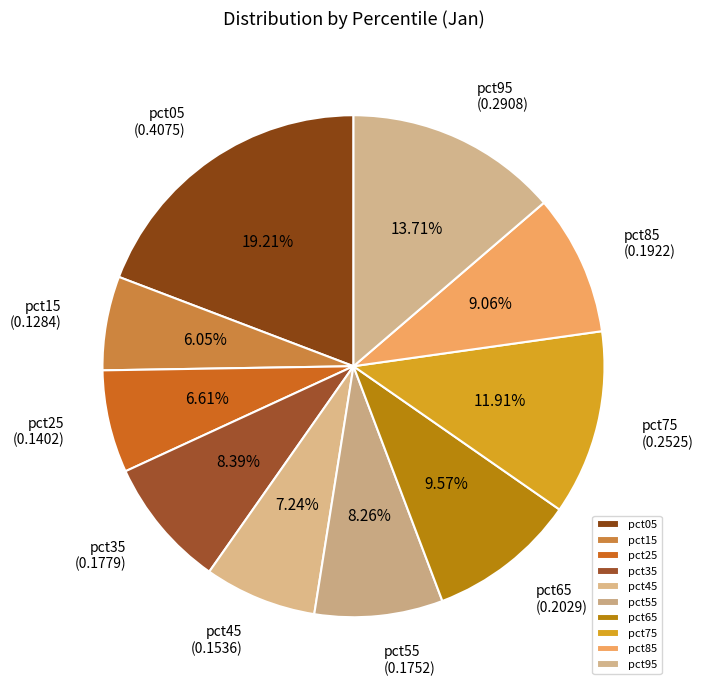

Combined, do pct75 and pct65 account for over 50%?

No